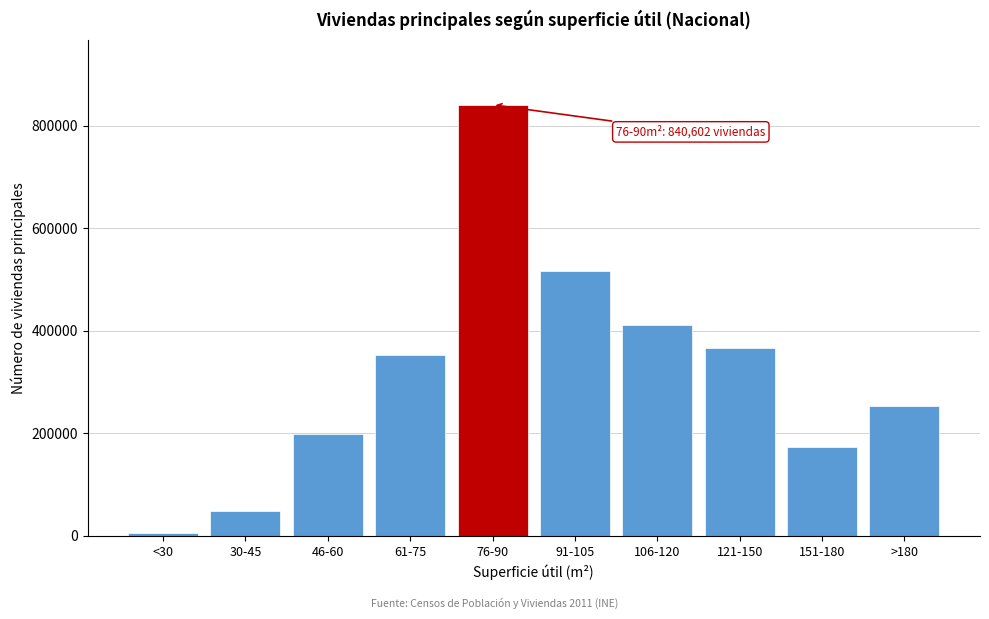

Reading left to right, what are all the values shown in this chart?

5316	49105	199068	351950	840602	517140	410874	366392	173407	253338